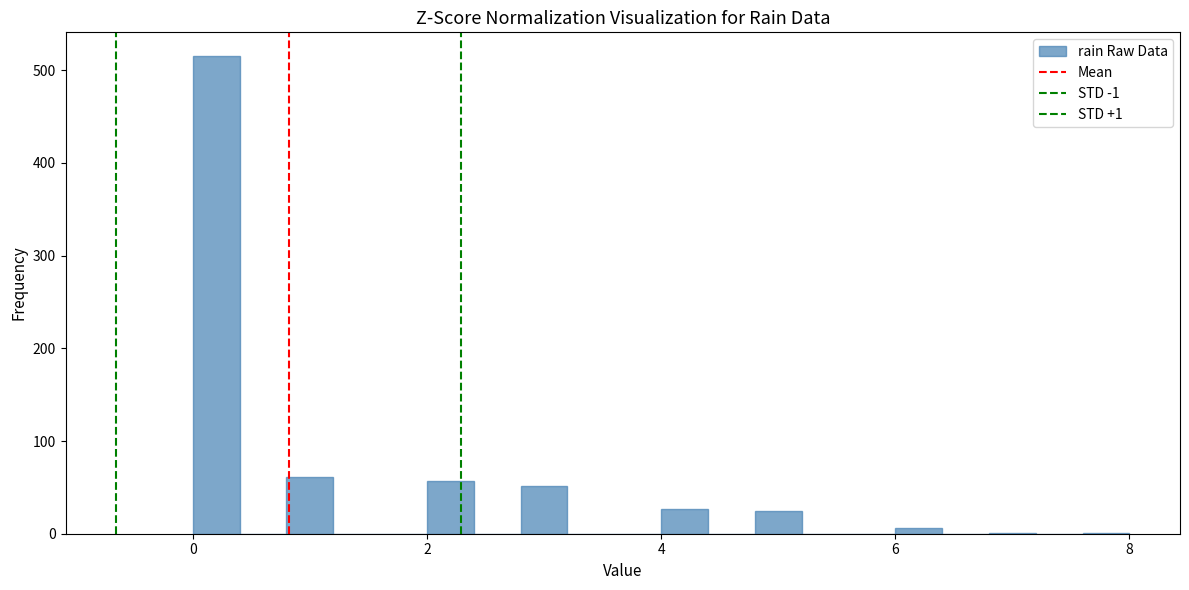

Read against the x-axis, roughly where is the centre of the tallest bar?

0.2